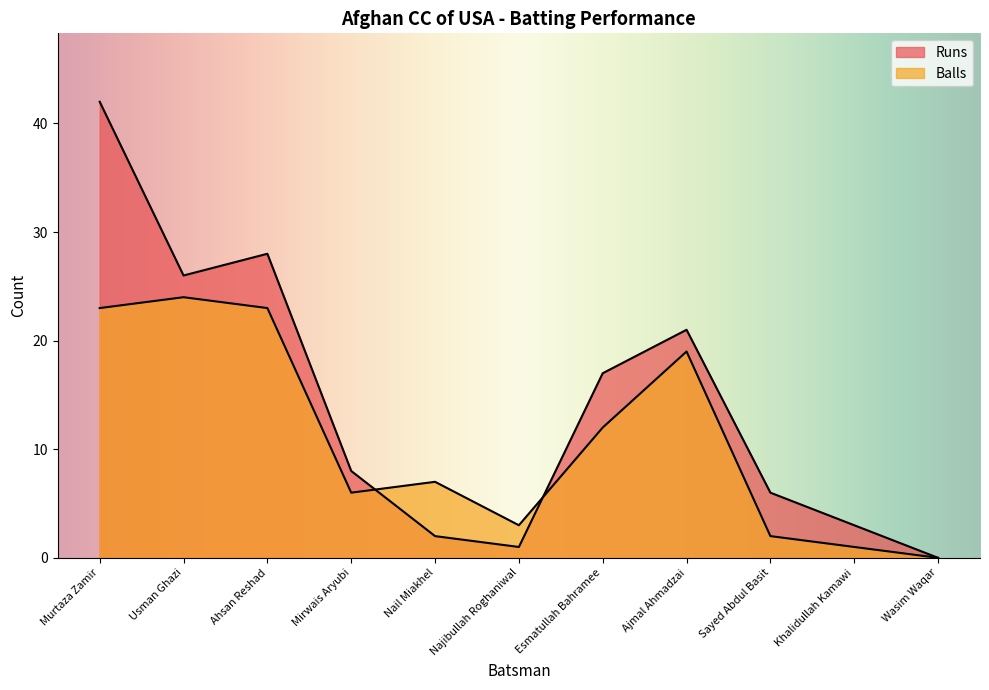

Does the chart have visible grid lines?

No